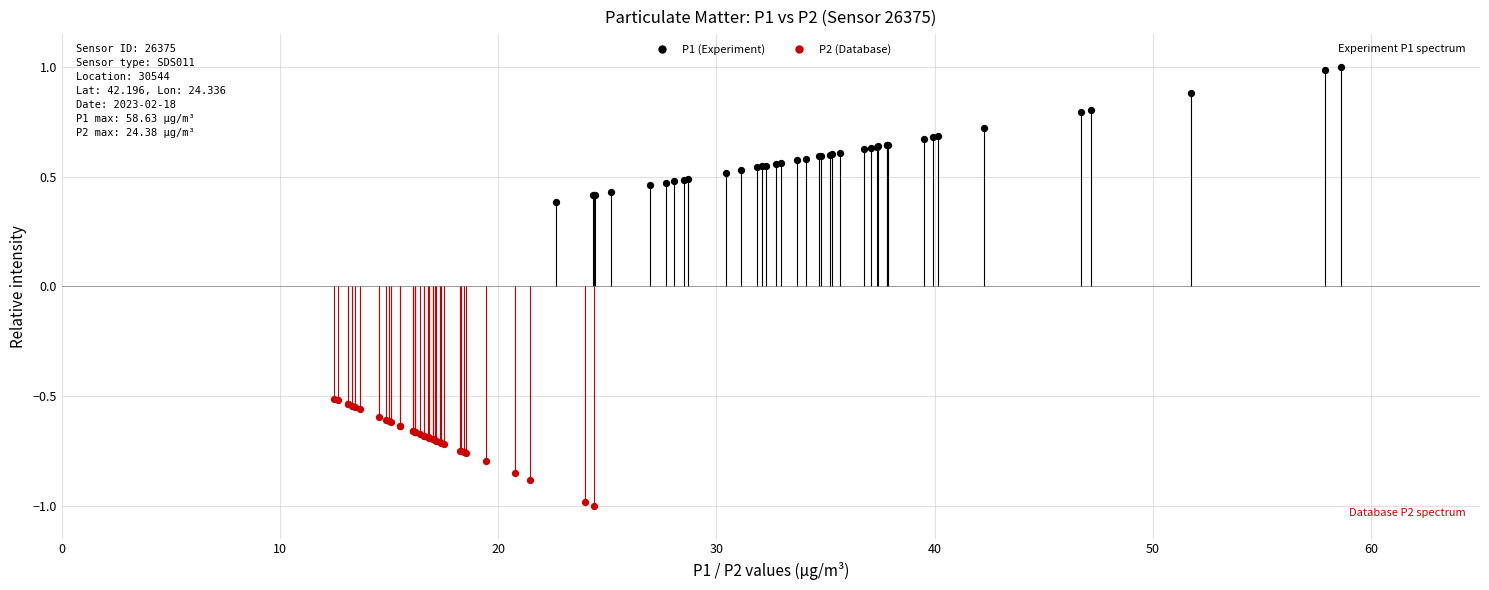

Which series reaches the maximum Y coordinate?

P1 (Experiment)